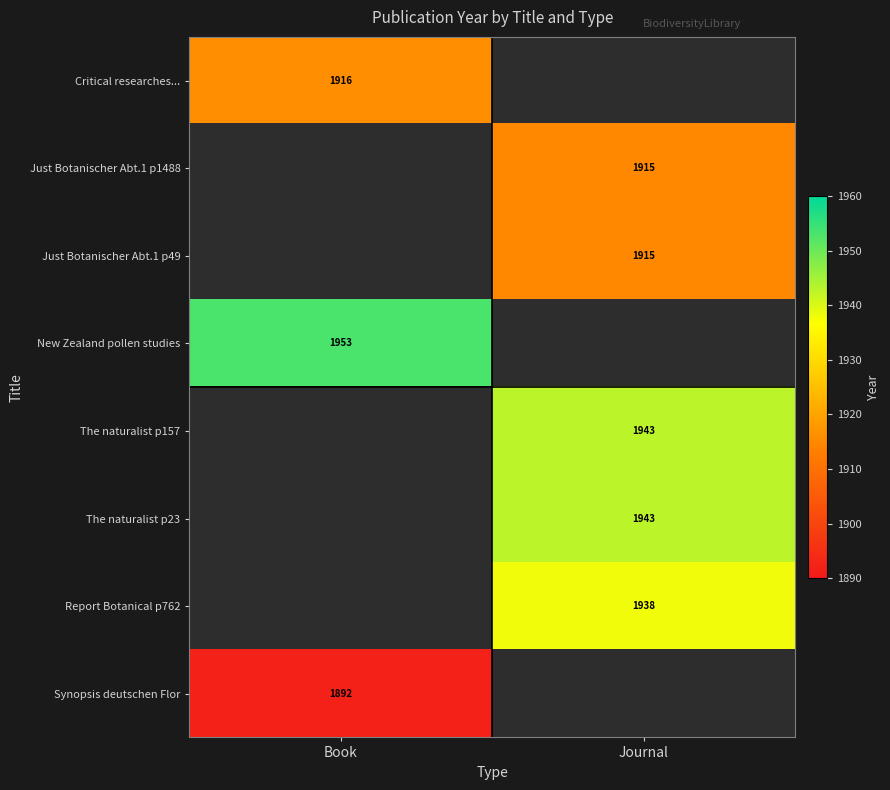

The Report Botanical p762 series shows 1938 at Journal. True or false?

True